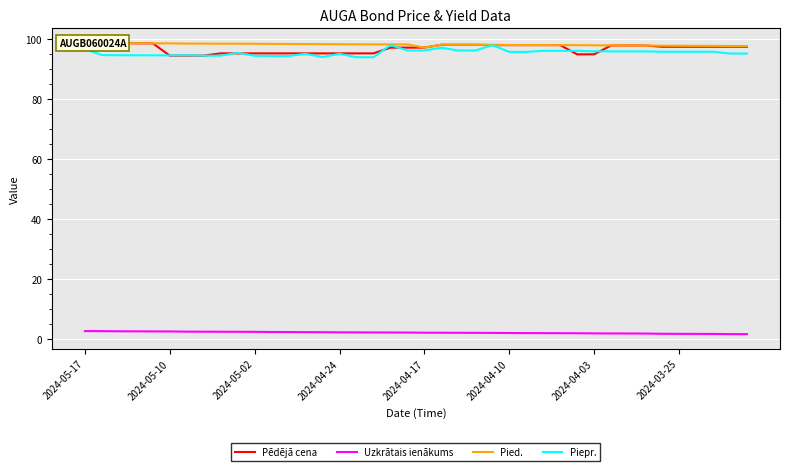

In Pied., how many points are higher than both neighbors (excluding endpoints)?

1